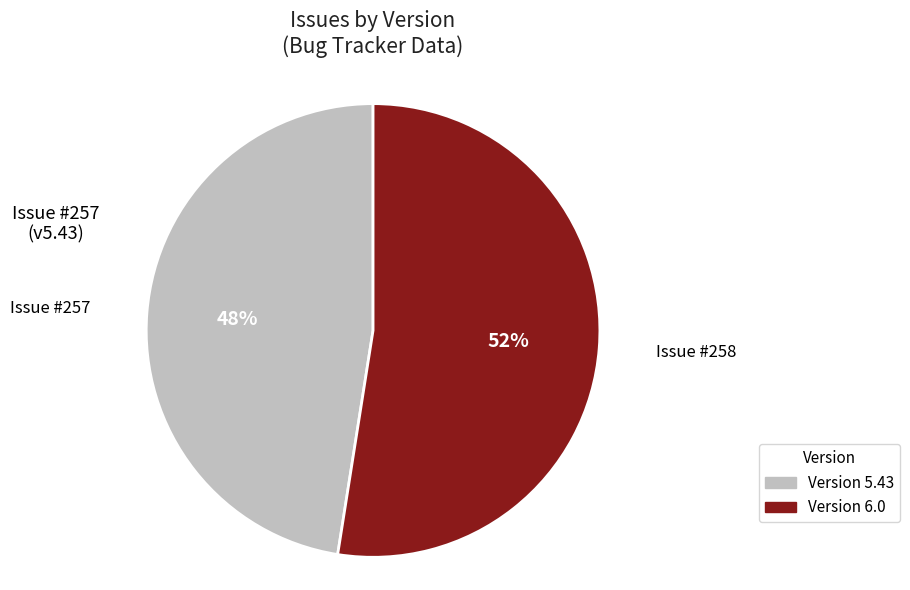

To the nearest percent, what is the average slice percentage?

50%